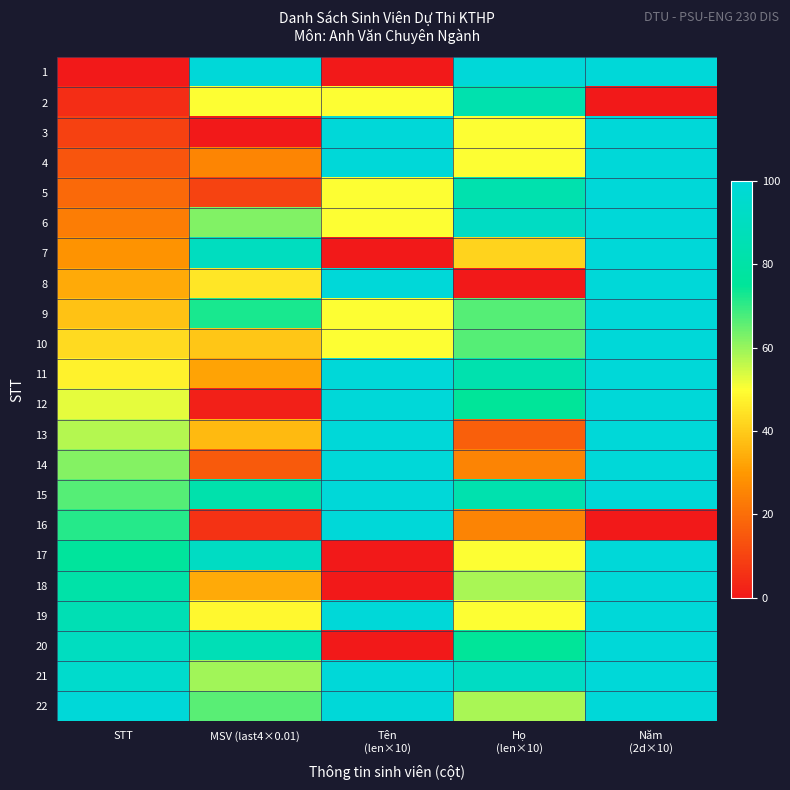

Reading left to right, extract all data points from this chart.

1: STT=0.0	MSV (last4×0.01)=100.0	Tên
(len×10)=0.0	Họ
(len×10)=100.0	Năm
(2d×10)=100.0
2: STT=4.8	MSV (last4×0.01)=50.3	Tên
(len×10)=50.0	Họ
(len×10)=83.3	Năm
(2d×10)=0.0
3: STT=9.5	MSV (last4×0.01)=0.0	Tên
(len×10)=100.0	Họ
(len×10)=50.0	Năm
(2d×10)=100.0
4: STT=14.3	MSV (last4×0.01)=25.5	Tên
(len×10)=100.0	Họ
(len×10)=50.0	Năm
(2d×10)=100.0
5: STT=19.0	MSV (last4×0.01)=10.1	Tên
(len×10)=50.0	Họ
(len×10)=83.3	Năm
(2d×10)=100.0
6: STT=23.8	MSV (last4×0.01)=62.4	Tên
(len×10)=50.0	Họ
(len×10)=91.7	Năm
(2d×10)=100.0
7: STT=28.6	MSV (last4×0.01)=89.9	Tên
(len×10)=0.0	Họ
(len×10)=41.7	Năm
(2d×10)=100.0
8: STT=33.3	MSV (last4×0.01)=45.0	Tên
(len×10)=100.0	Họ
(len×10)=0.0	Năm
(2d×10)=100.0
9: STT=38.1	MSV (last4×0.01)=72.5	Tên
(len×10)=50.0	Họ
(len×10)=66.7	Năm
(2d×10)=100.0
10: STT=42.9	MSV (last4×0.01)=39.0	Tên
(len×10)=50.0	Họ
(len×10)=66.7	Năm
(2d×10)=100.0
11: STT=47.6	MSV (last4×0.01)=32.3	Tên
(len×10)=100.0	Họ
(len×10)=83.3	Năm
(2d×10)=100.0
12: STT=52.4	MSV (last4×0.01)=1.7	Tên
(len×10)=100.0	Họ
(len×10)=75.0	Năm
(2d×10)=100.0
13: STT=57.1	MSV (last4×0.01)=36.5	Tên
(len×10)=100.0	Họ
(len×10)=16.7	Năm
(2d×10)=100.0
14: STT=61.9	MSV (last4×0.01)=15.3	Tên
(len×10)=100.0	Họ
(len×10)=25.0	Năm
(2d×10)=100.0
15: STT=66.7	MSV (last4×0.01)=82.5	Tên
(len×10)=100.0	Họ
(len×10)=83.3	Năm
(2d×10)=100.0
16: STT=71.4	MSV (last4×0.01)=6.1	Tên
(len×10)=100.0	Họ
(len×10)=25.0	Năm
(2d×10)=0.0
17: STT=76.2	MSV (last4×0.01)=91.5	Tên
(len×10)=0.0	Họ
(len×10)=50.0	Năm
(2d×10)=100.0
18: STT=81.0	MSV (last4×0.01)=33.4	Tên
(len×10)=0.0	Họ
(len×10)=58.3	Năm
(2d×10)=100.0
19: STT=85.7	MSV (last4×0.01)=48.6	Tên
(len×10)=100.0	Họ
(len×10)=50.0	Năm
(2d×10)=100.0
20: STT=90.5	MSV (last4×0.01)=86.7	Tên
(len×10)=0.0	Họ
(len×10)=75.0	Năm
(2d×10)=100.0
21: STT=95.2	MSV (last4×0.01)=59.1	Tên
(len×10)=100.0	Họ
(len×10)=91.7	Năm
(2d×10)=100.0
22: STT=100.0	MSV (last4×0.01)=66.3	Tên
(len×10)=100.0	Họ
(len×10)=58.3	Năm
(2d×10)=100.0